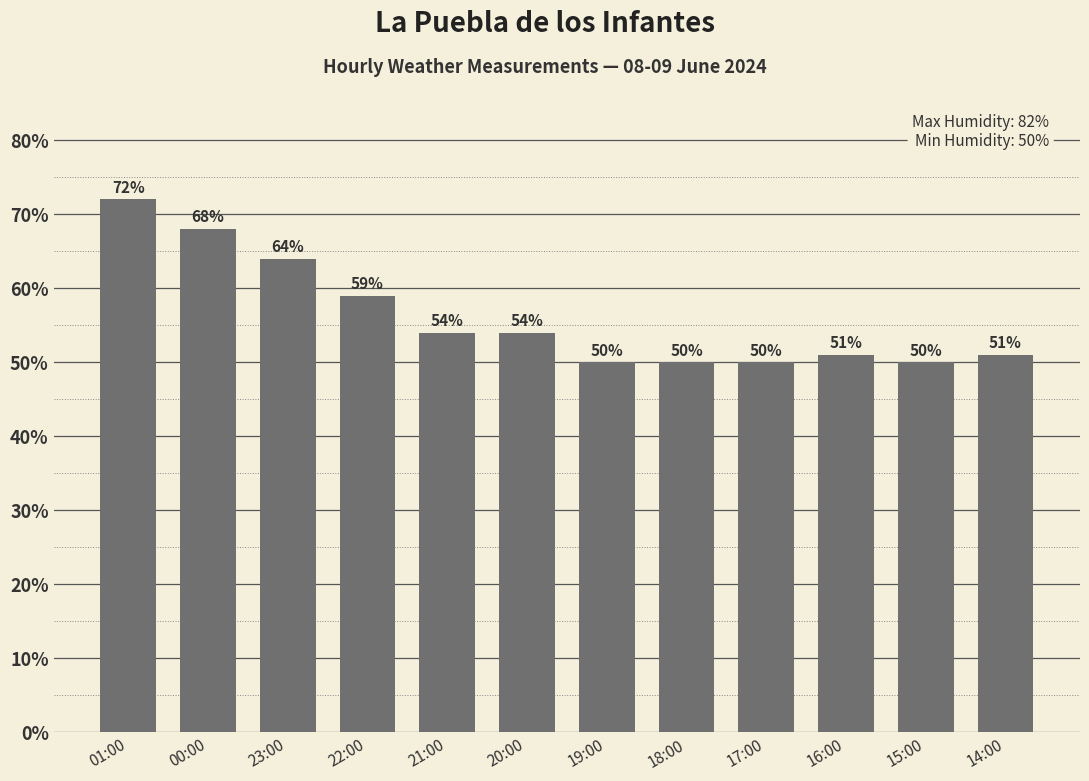

Reading left to right, extract all data points from this chart.

72	68	64	59	54	54	50	50	50	51	50	51